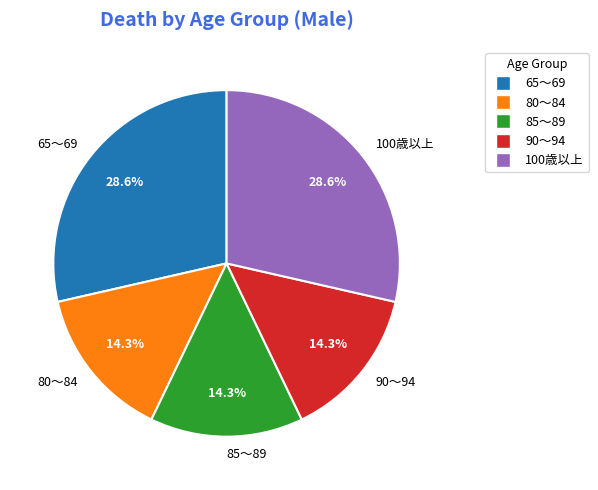

Approximately how many times larger is the value at 100歳以上 compared to 90～94?

2.0